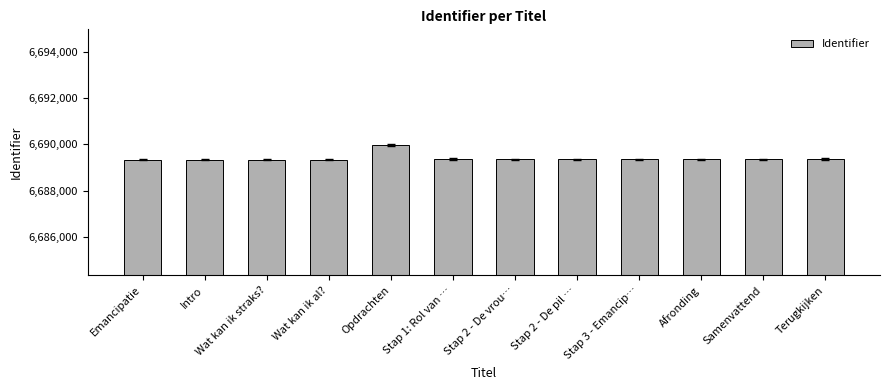

What is the value of the 7th bar from the left?

6689347